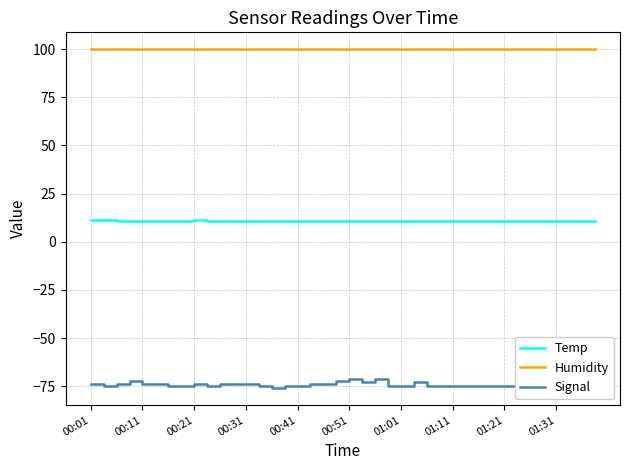

What is the minimum value for Temp?

10.9